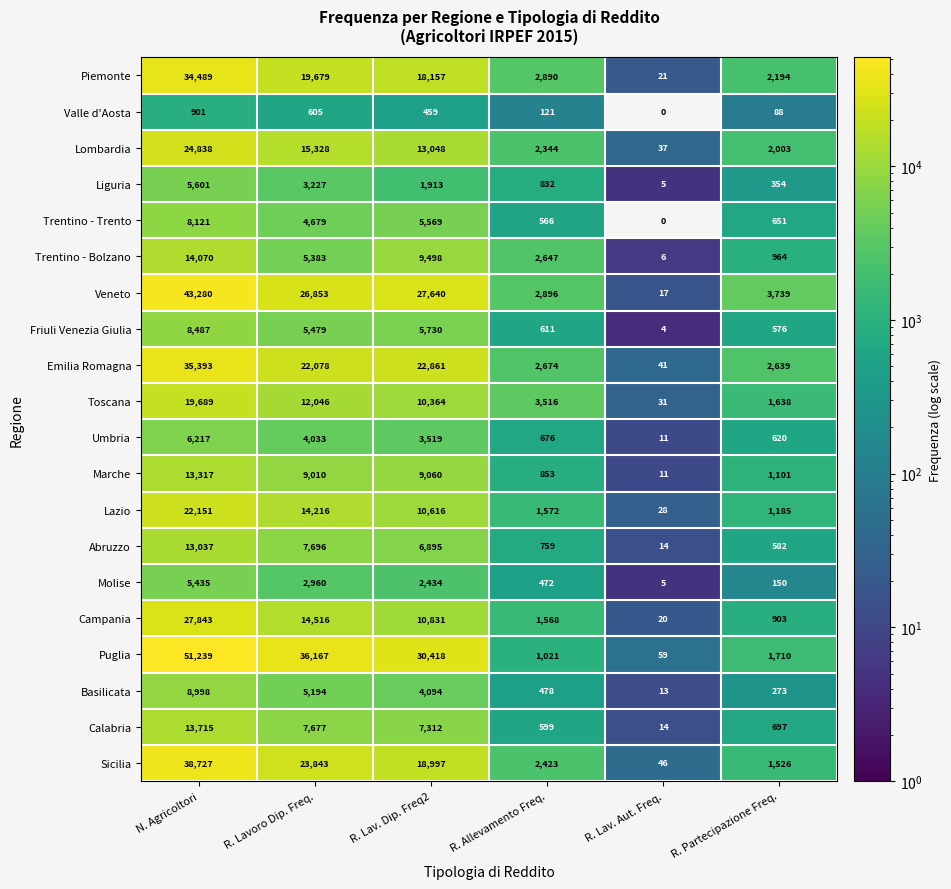

What is the greatest value displayed?

51239